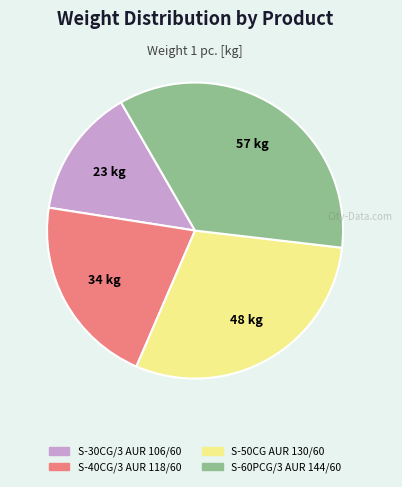

Does S-40CG/3 AUR 118/60 account for over 50% of the chart?

No